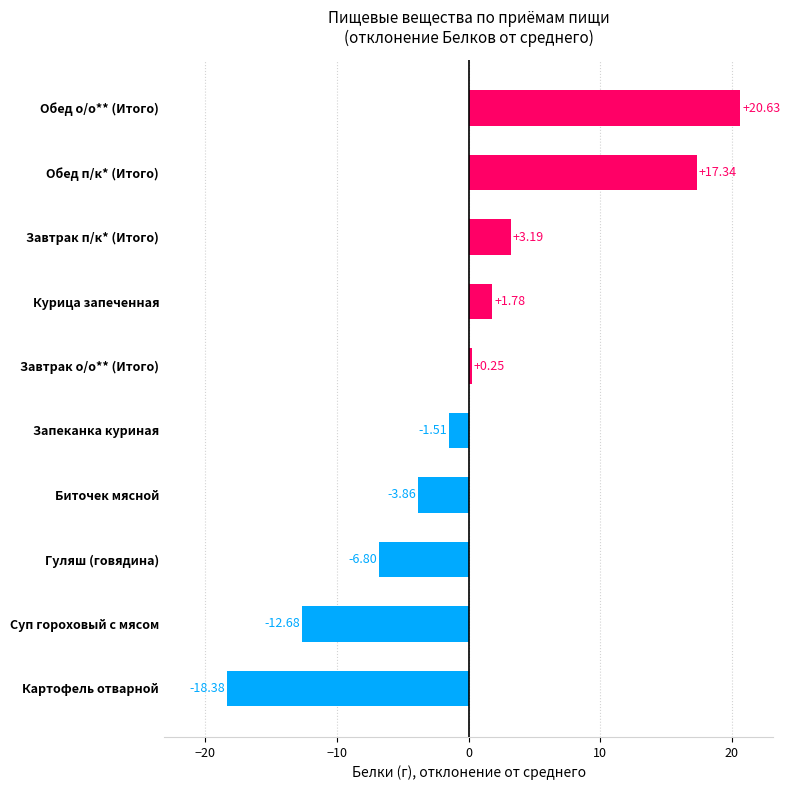

List the labels in order of value, smallest first.

Картофель отварной, Суп гороховый с мясом, Гуляш (говядина), Биточек мясной, Запеканка куриная, Завтрак о/о** (Итого), Курица запеченная, Завтрак п/к* (Итого), Обед п/к* (Итого), Обед о/о** (Итого)